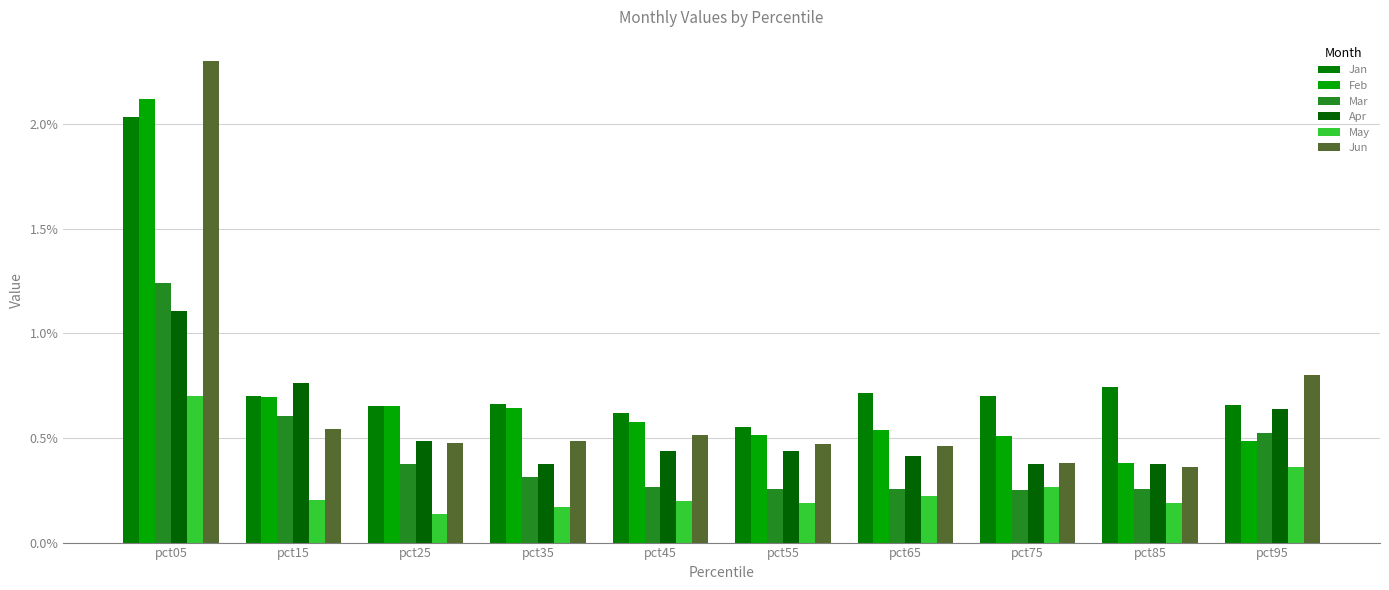

Reading left to right, transcribe all the data shown in this chart.

Jan: 2.0	0.7	0.7	0.7	0.6	0.6	0.7	0.7	0.7	0.7
Feb: 2.1	0.7	0.7	0.6	0.6	0.5	0.5	0.5	0.4	0.5
Mar: 1.2	0.6	0.4	0.3	0.3	0.3	0.3	0.2	0.3	0.5
Apr: 1.1	0.8	0.5	0.4	0.4	0.4	0.4	0.4	0.4	0.6
May: 0.7	0.2	0.1	0.2	0.2	0.2	0.2	0.3	0.2	0.4
Jun: 2.3	0.5	0.5	0.5	0.5	0.5	0.5	0.4	0.4	0.8